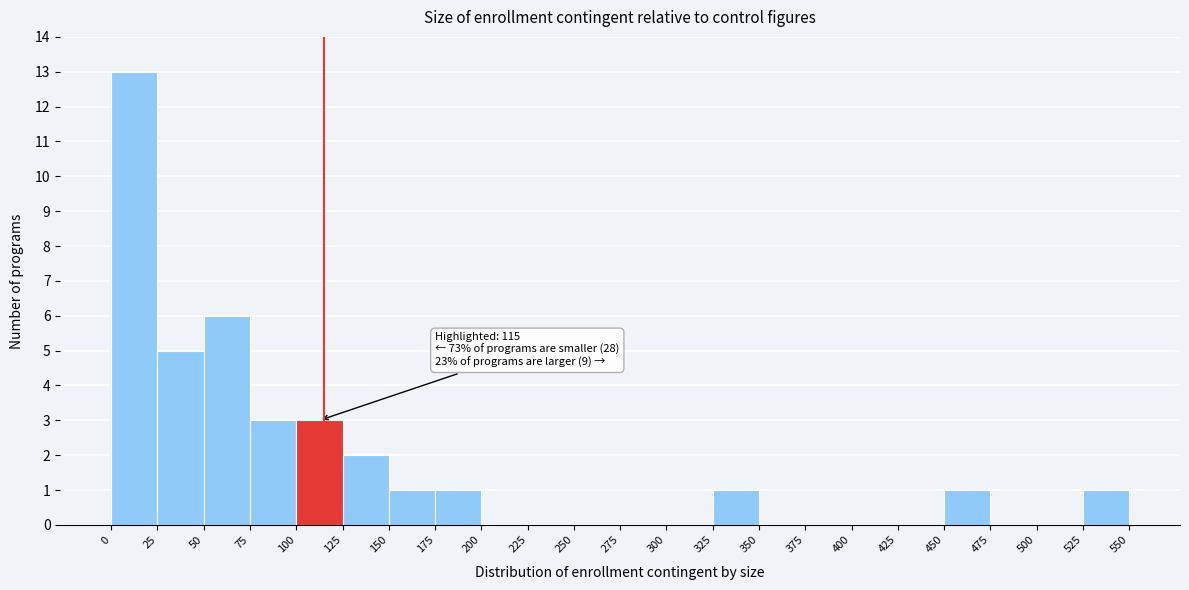

Over which range of the x-axis is the bar tallest?

0 to 25